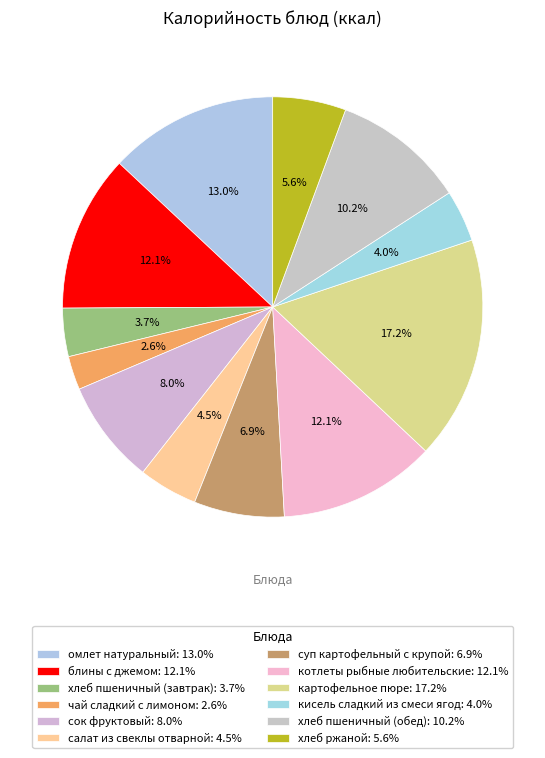

What is the total percentage of омлет натуральный and котлеты рыбные любительские?

25.1%